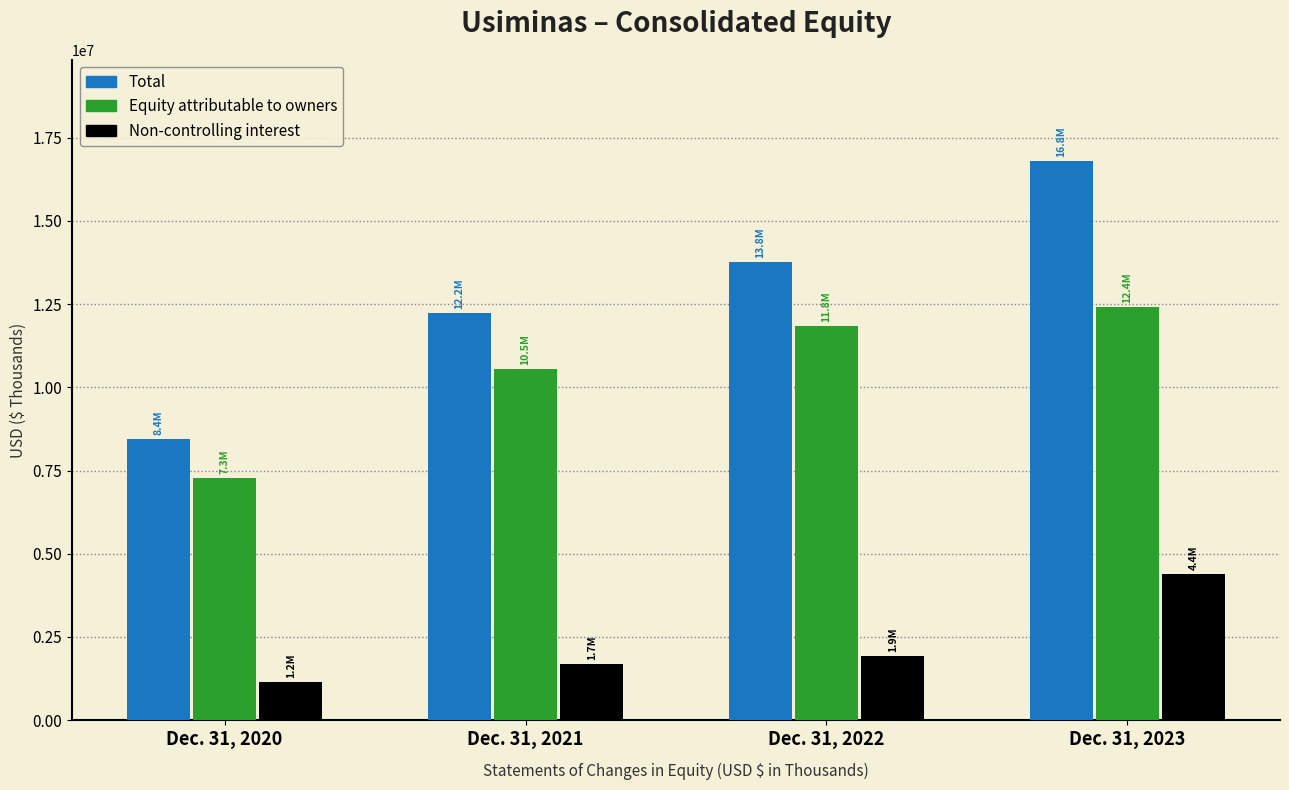

Is the value of Non-controlling interest at Dec. 31, 2020 greater than the value of Equity attributable to owners at Dec. 31, 2020?

No